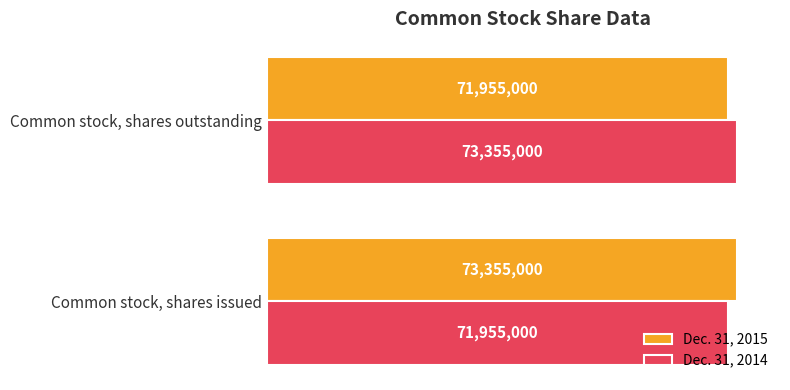

What are all the series names shown in the legend?

Dec. 31, 2015, Dec. 31, 2014